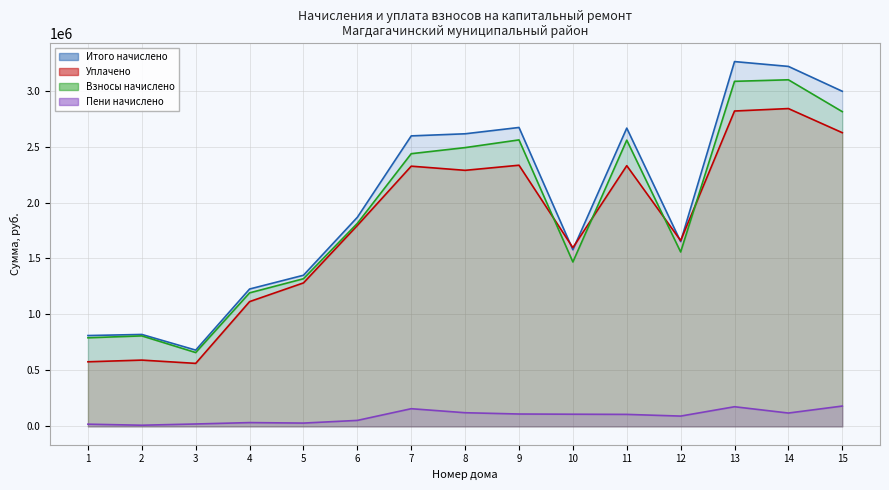

How many interior local valleys does the Взносы начислено series have?

3